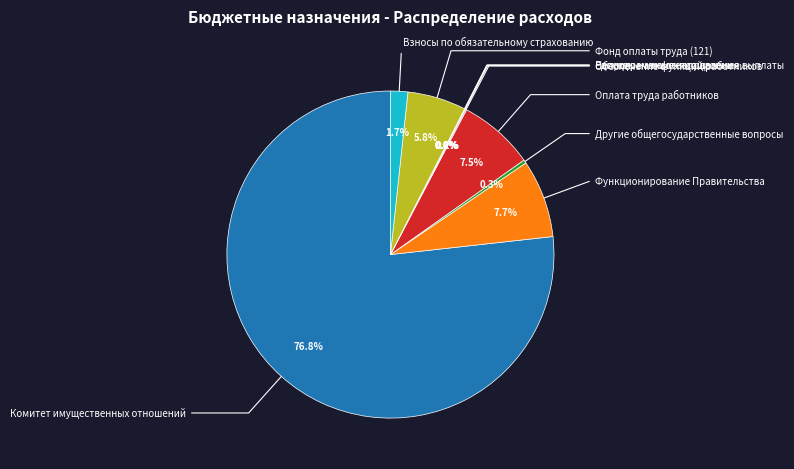

The Взносы по обязательному страхованию slice represents 2% of the pie. True or false?

True